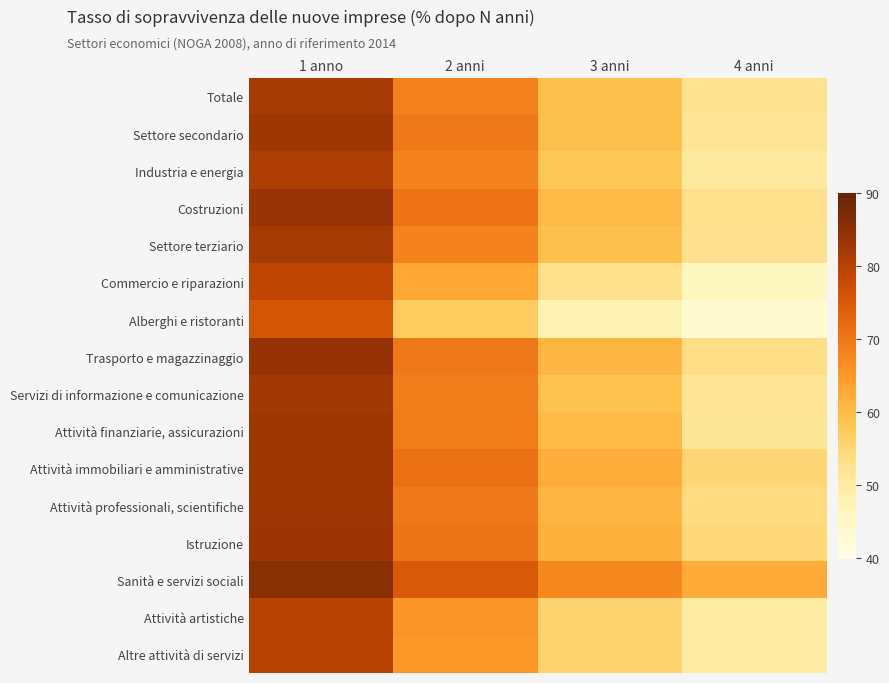

At which category is the sum across all series the highest?

1 anno